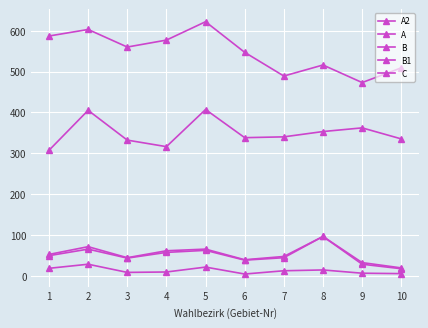

Between 3 and 2, which is larger?

2